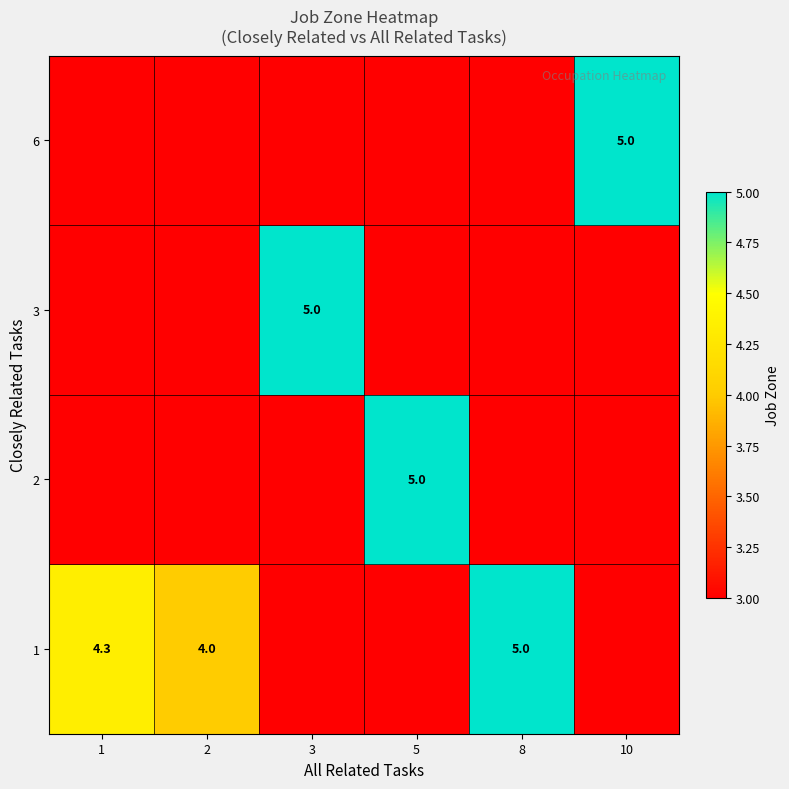

Is the value of 2 at 5 greater than the value of 1 at 1?

Yes